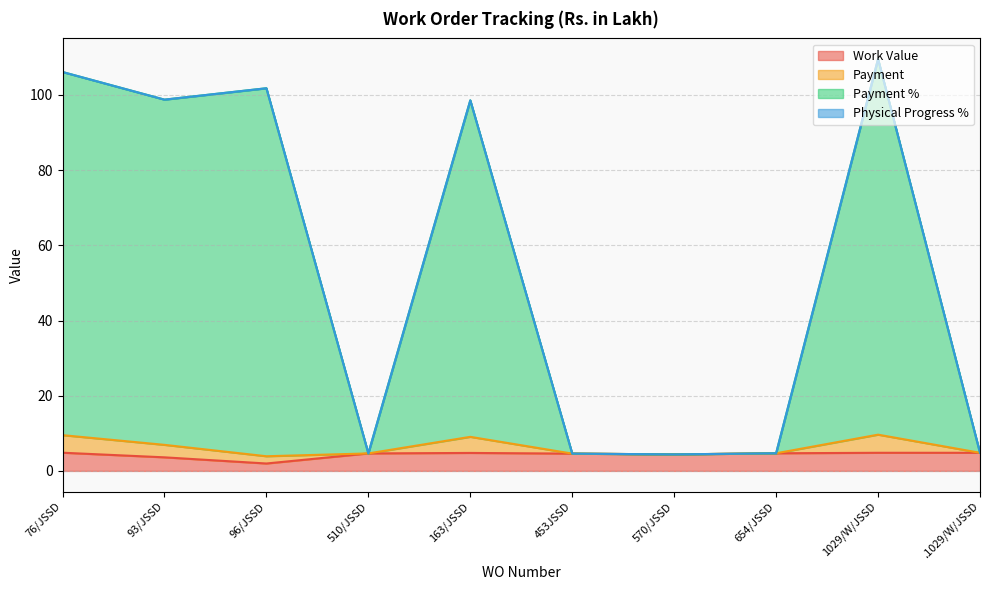

What is the average value of the Payment % series?

53.8